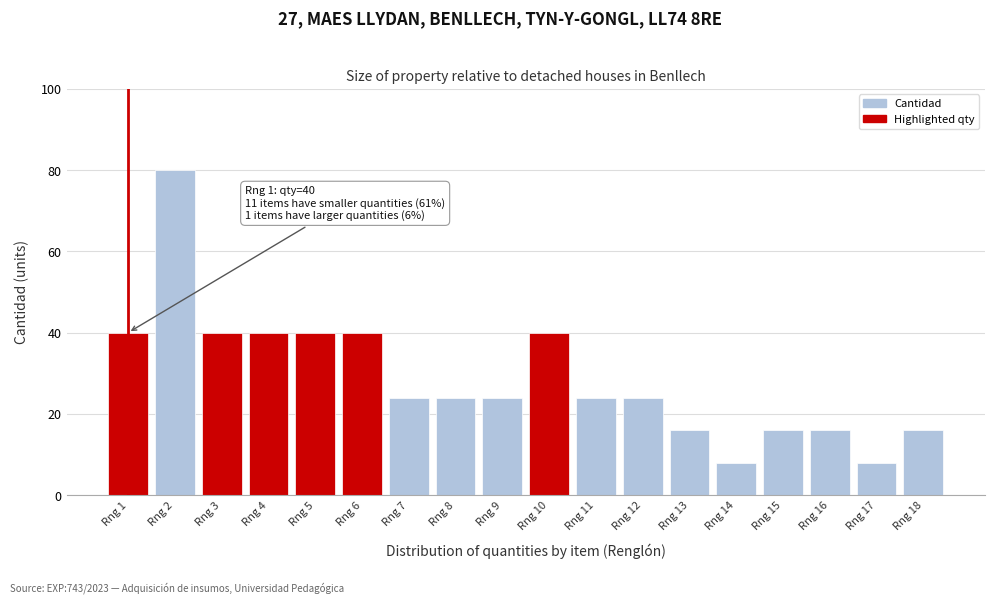

Reading right to left, extract all data points from this chart.

16	8	16	16	8	16	24	24	40	24	24	24	40	40	40	40	80	40